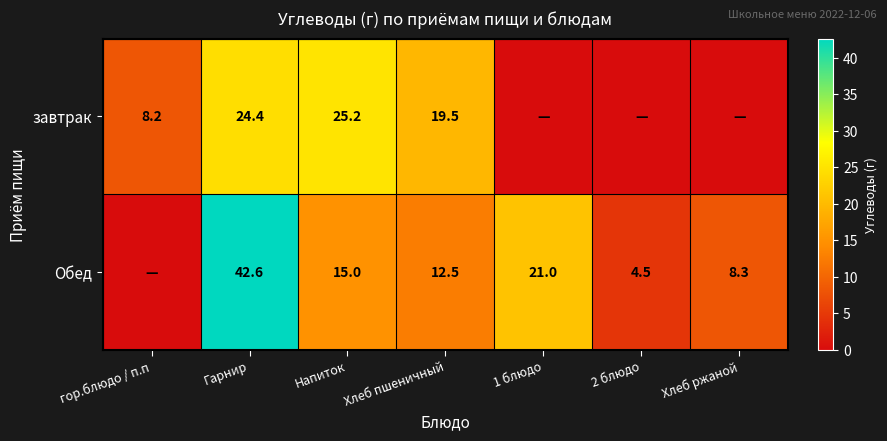

What is the difference between the highest and lowest values at Гарнир?

18.2